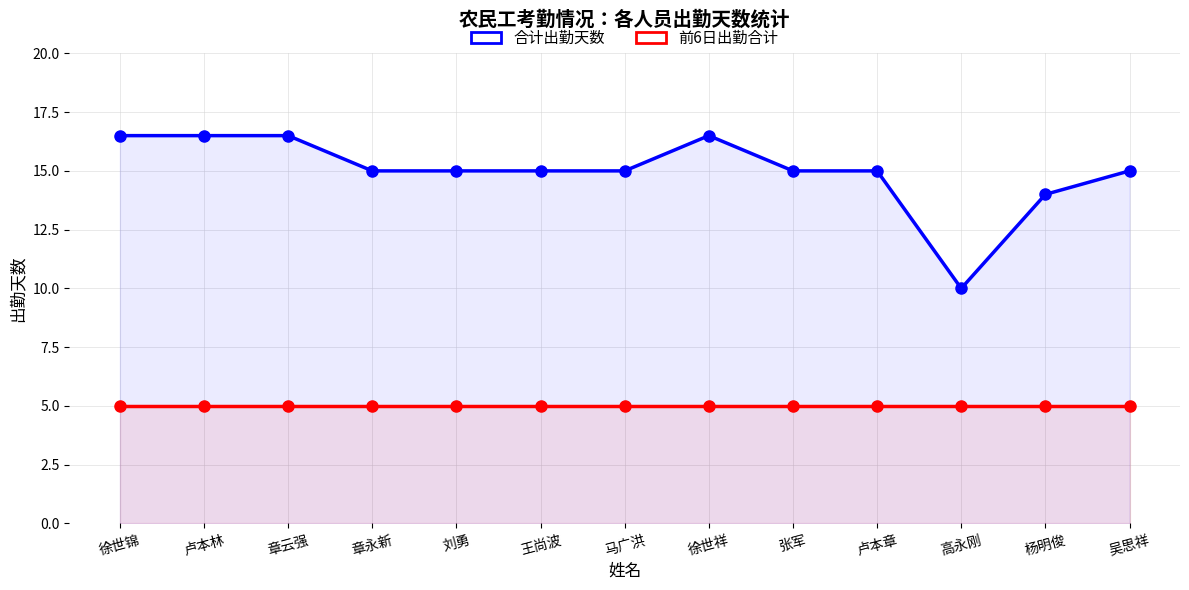

Where is the first local minimum for 合计出勤天数?

高永刚